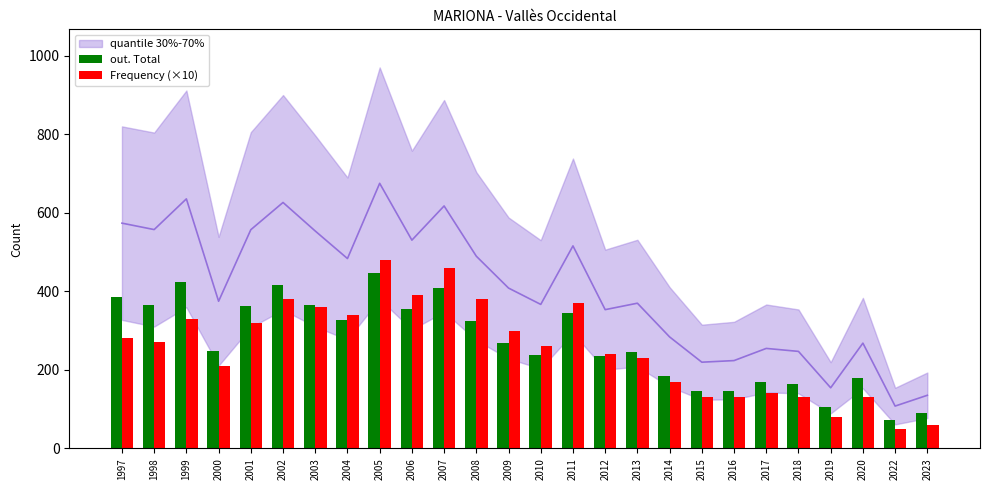

At how many categories does at least one series exceed 464?

1